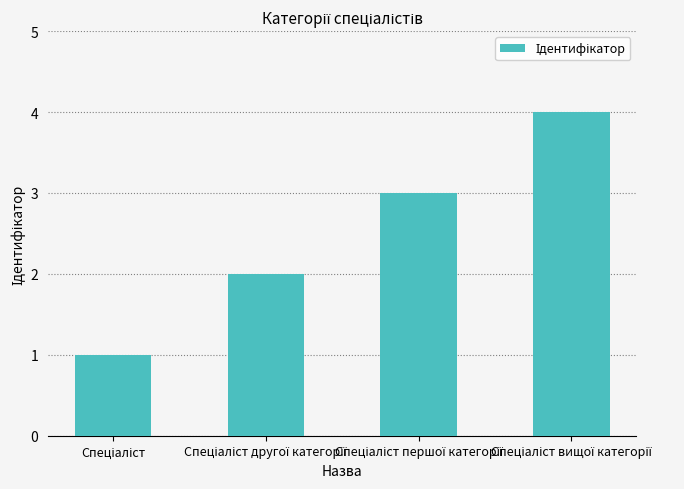

What is the maximum value shown in the chart?

4